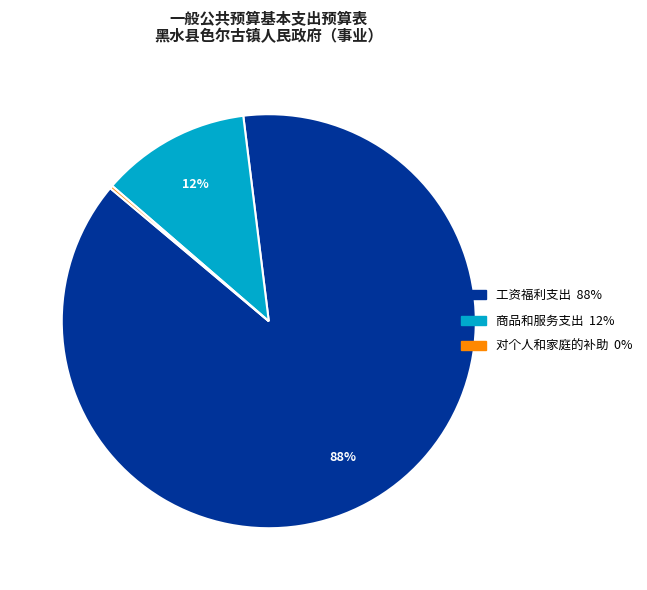

Which slice represents more than half of the pie?

工资福利支出